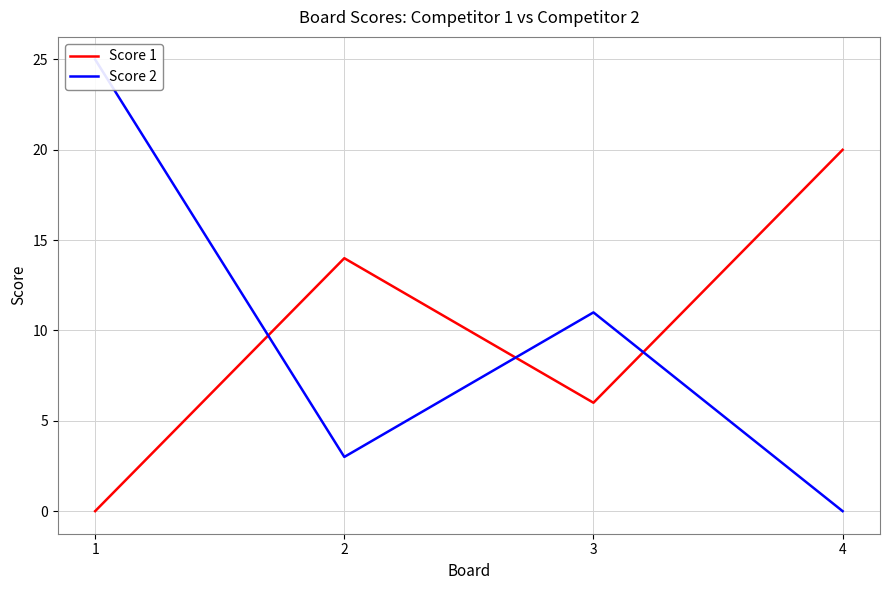

Between 1 and 3, which series saw the biggest shift?

Score 2